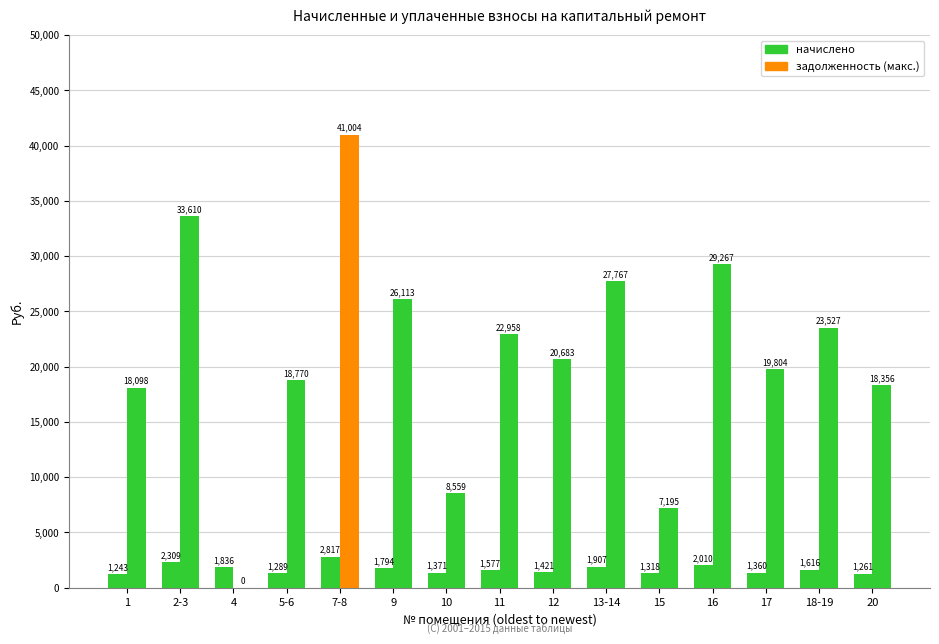

Count the number of categories in the chart.

15